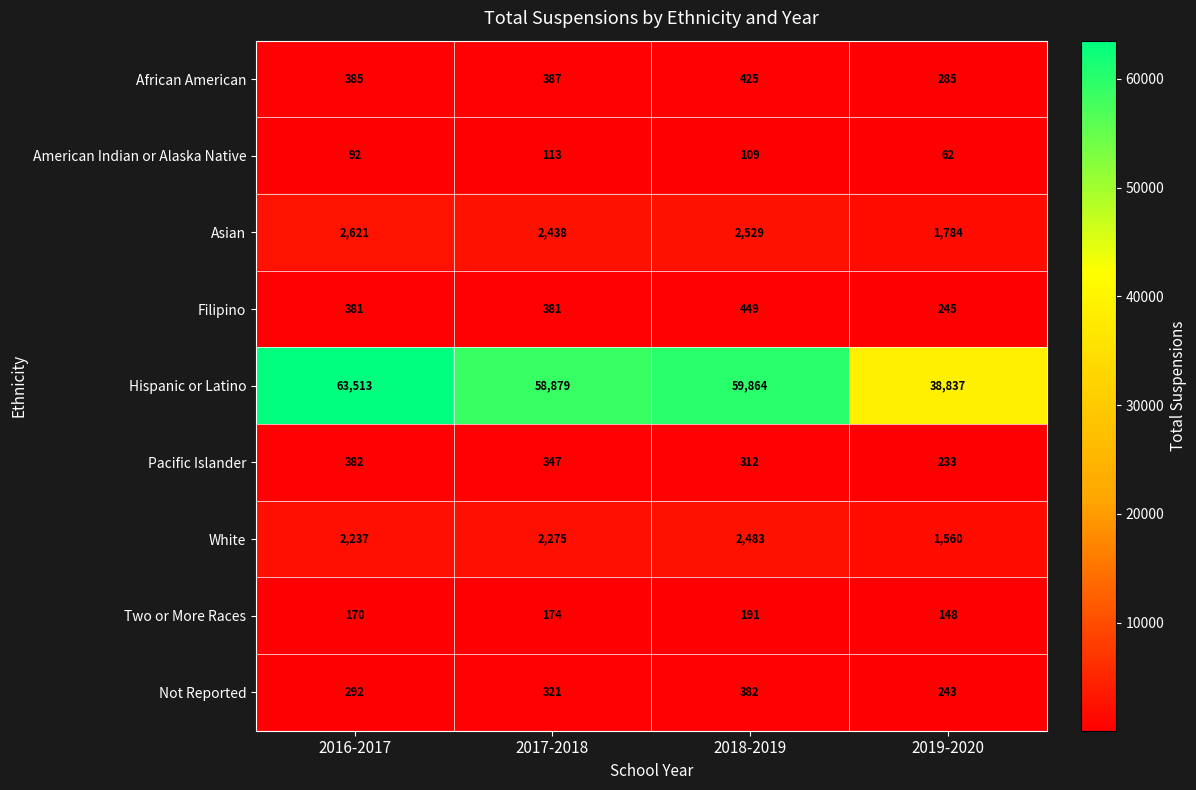

Which label corresponds to the largest value in the chart?

2016-2017